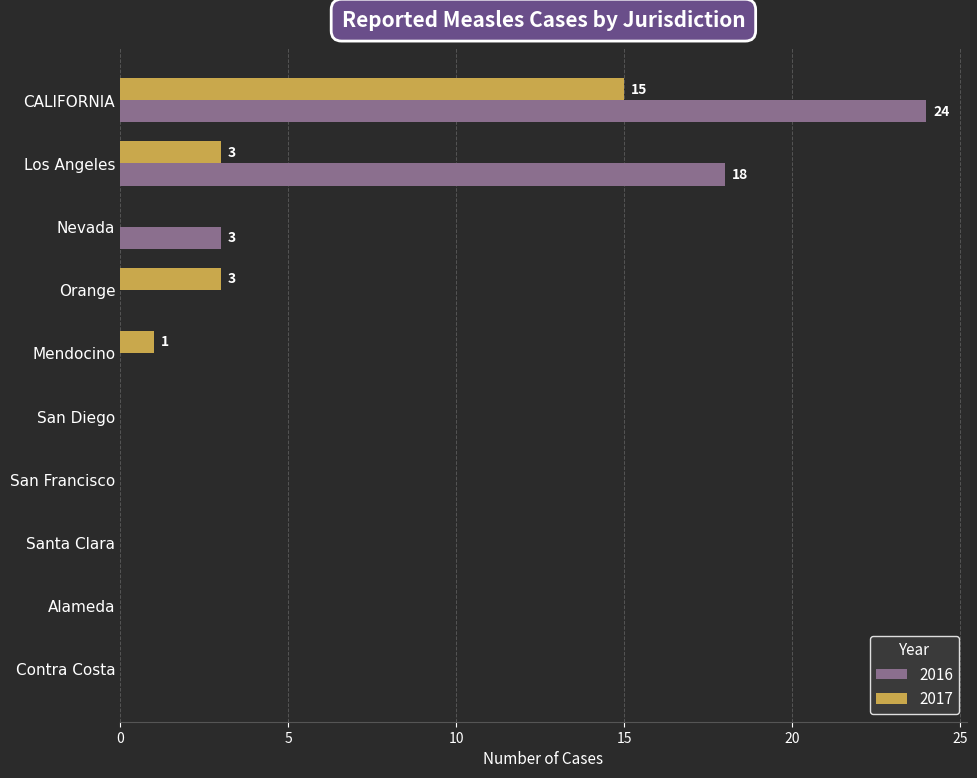

What is the maximum value shown in the chart?

24